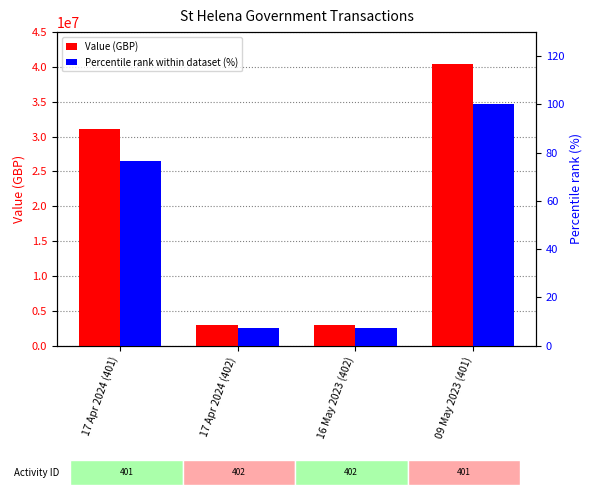

True or false: Value (GBP) has a value of 40445700.0 at 09 May 2023 (401).

True